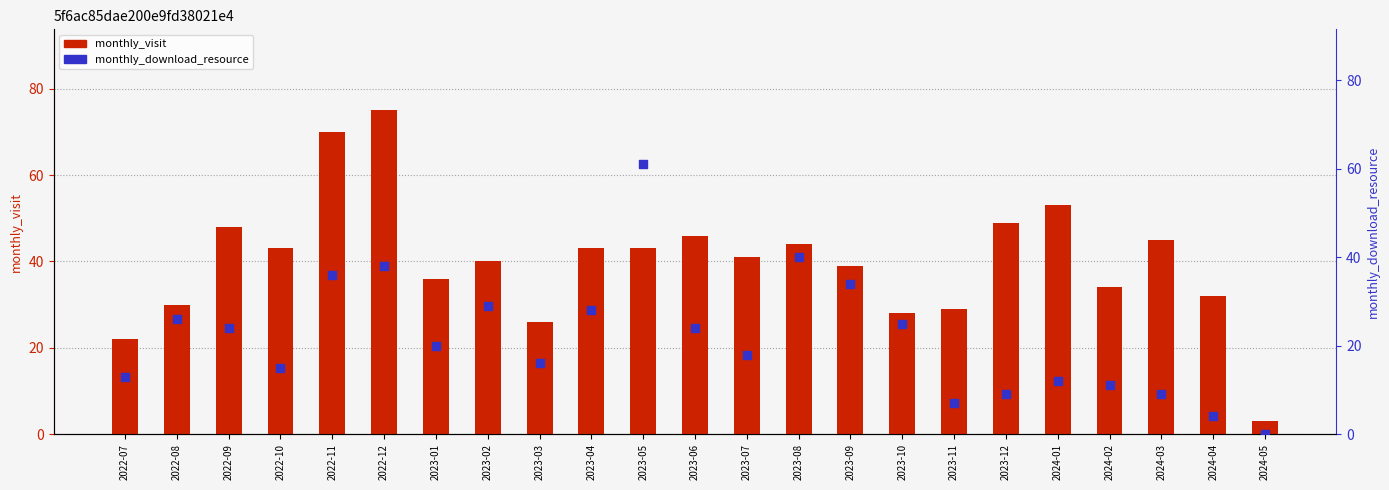

At which category is the sum across all series the highest?

2022-12